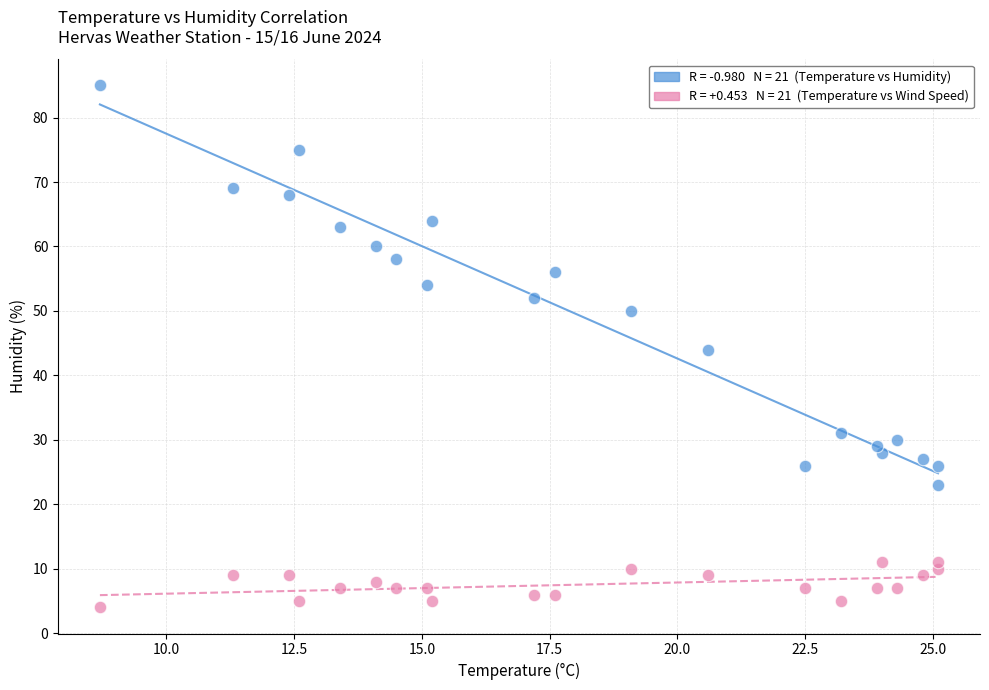

Across all data points, what is the range of Y values (max minus min)?

81